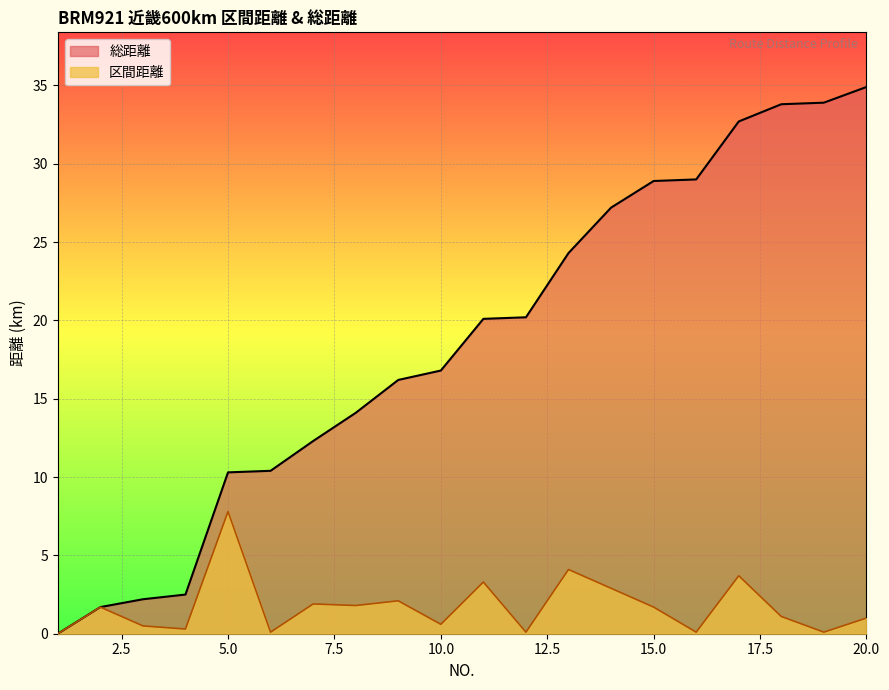

What is the total value across all series at 12?

20.3